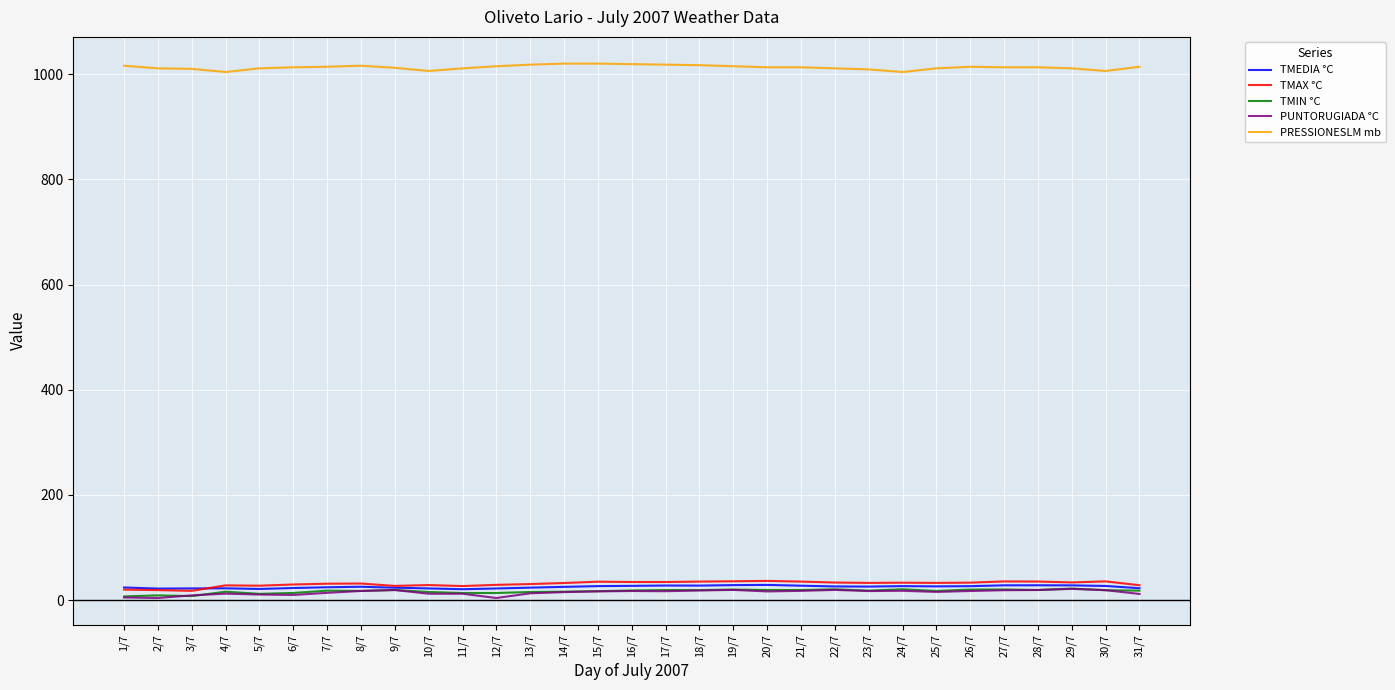

Is the value of TMEDIA °C at 27/7 greater than the value of PUNTORUGIADA °C at 1/7?

Yes